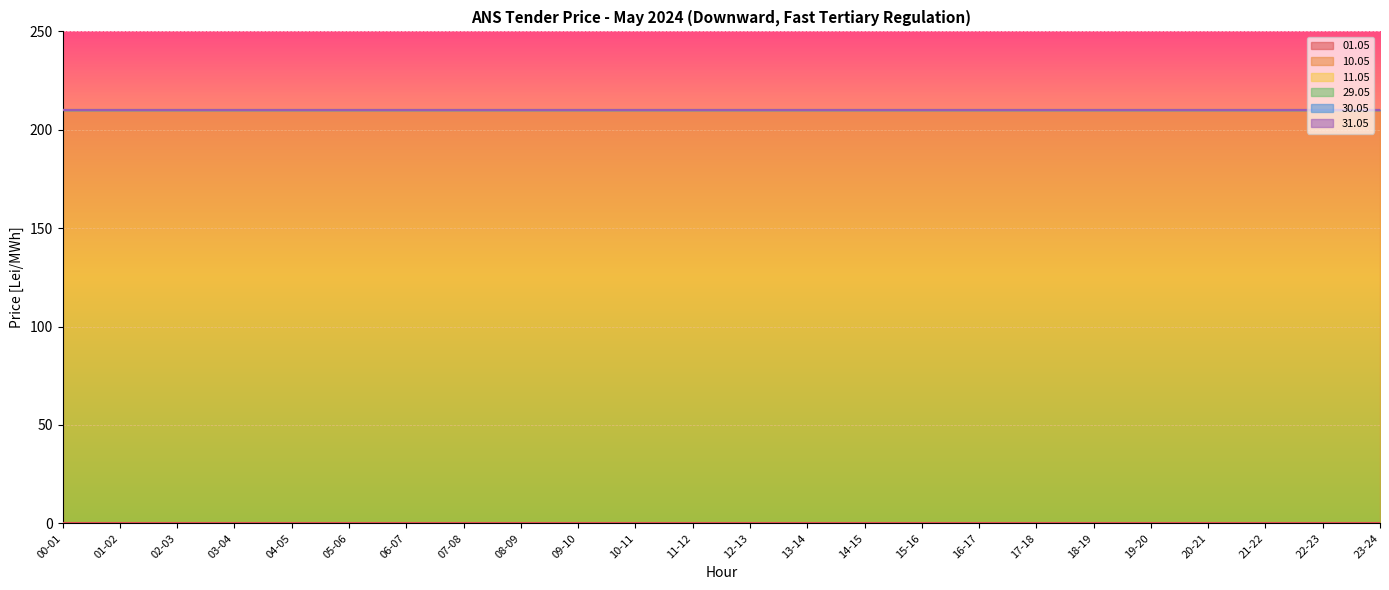

Which series has the largest total across all categories?

10.05